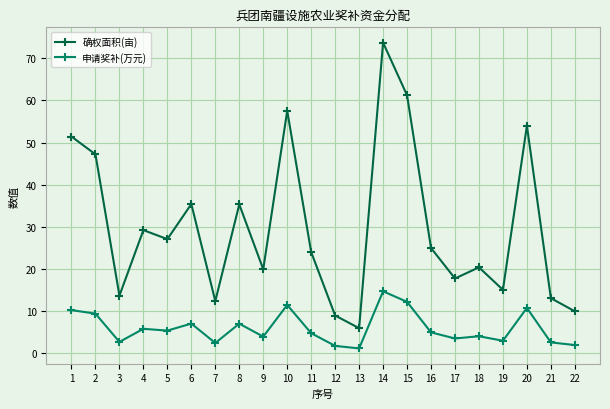

What is the spread (max minus min) of values at 4?

23.4